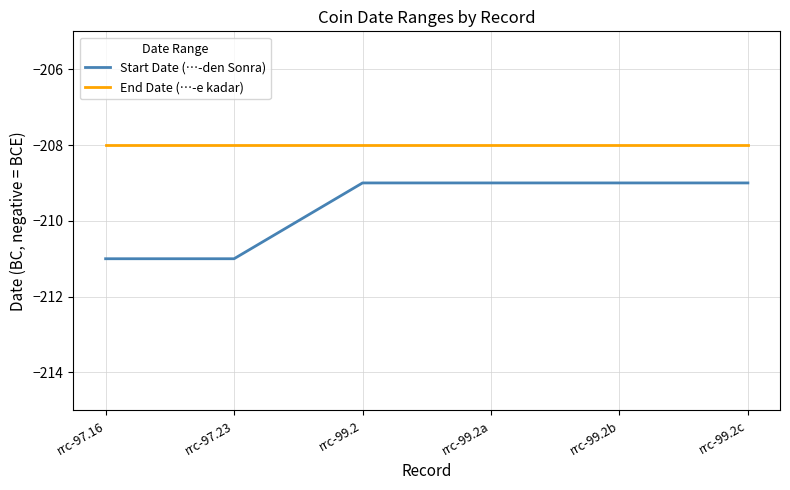

What position from the left is rrc-97.23?

2